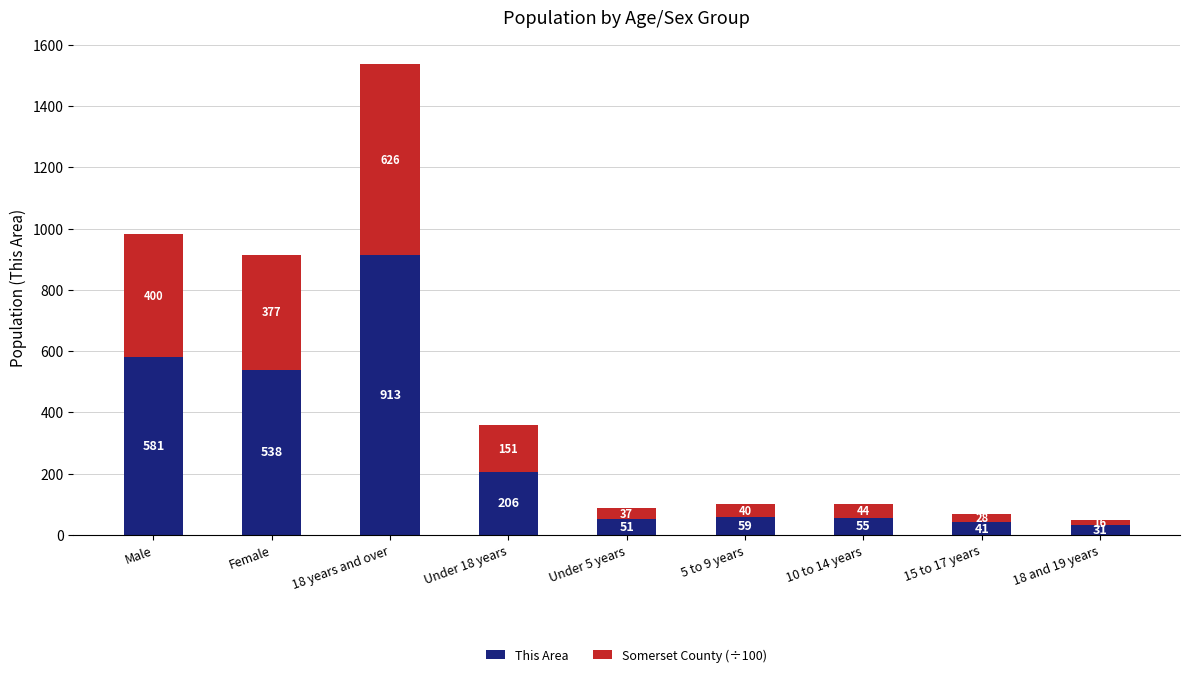

What is the lowest value of the This Area series?

31